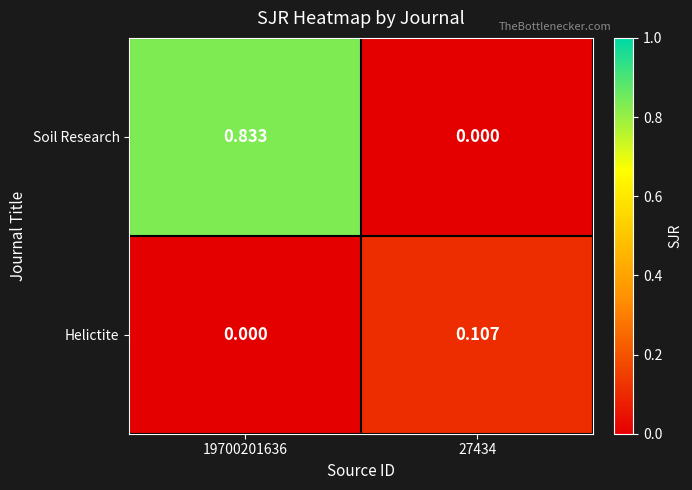

Which series has the largest total across all categories?

Soil Research